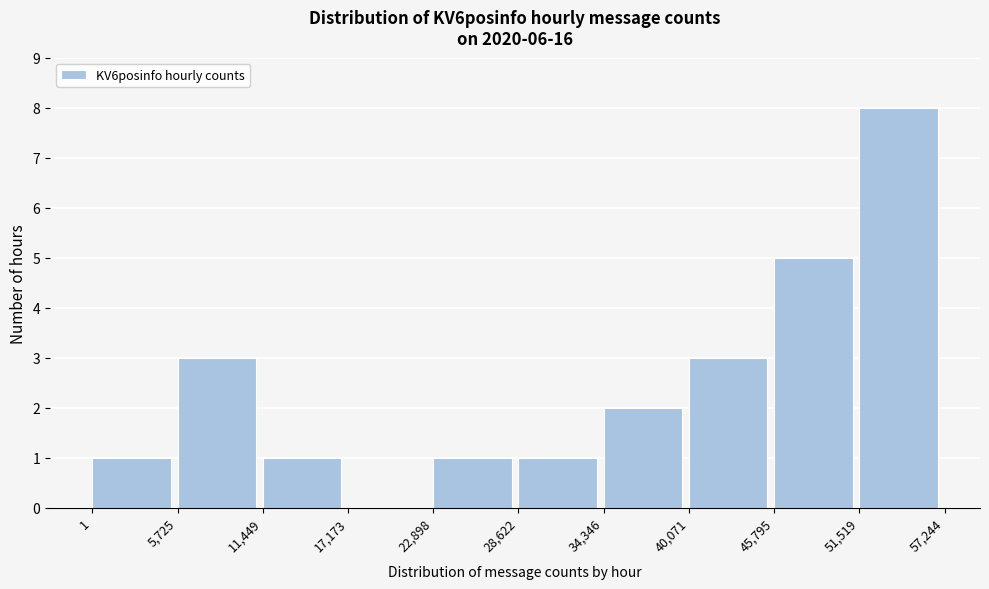

Which range on the x-axis has the tallest bar?

51,519 to 57,244